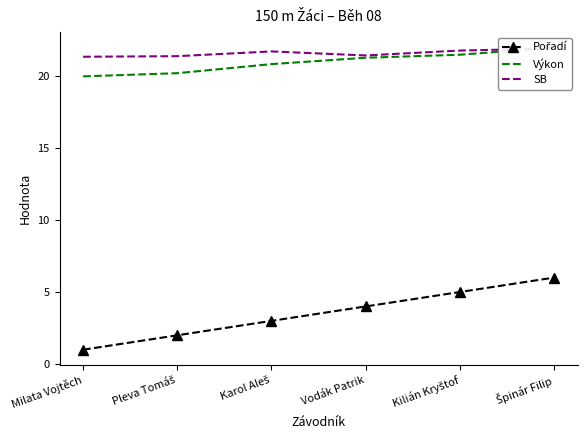

What is the value of the Výkon point at the 4th from the left?

21.2